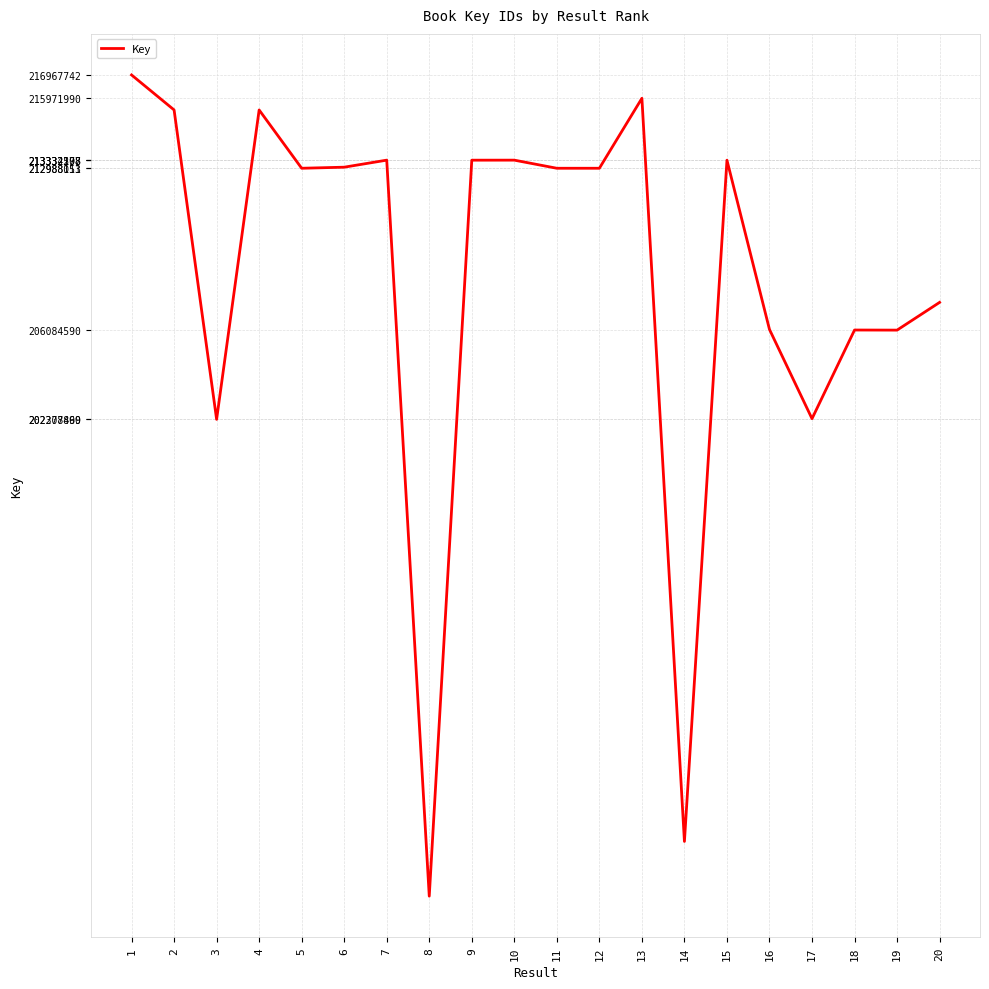

At which category does the data reach its first local peak?

4